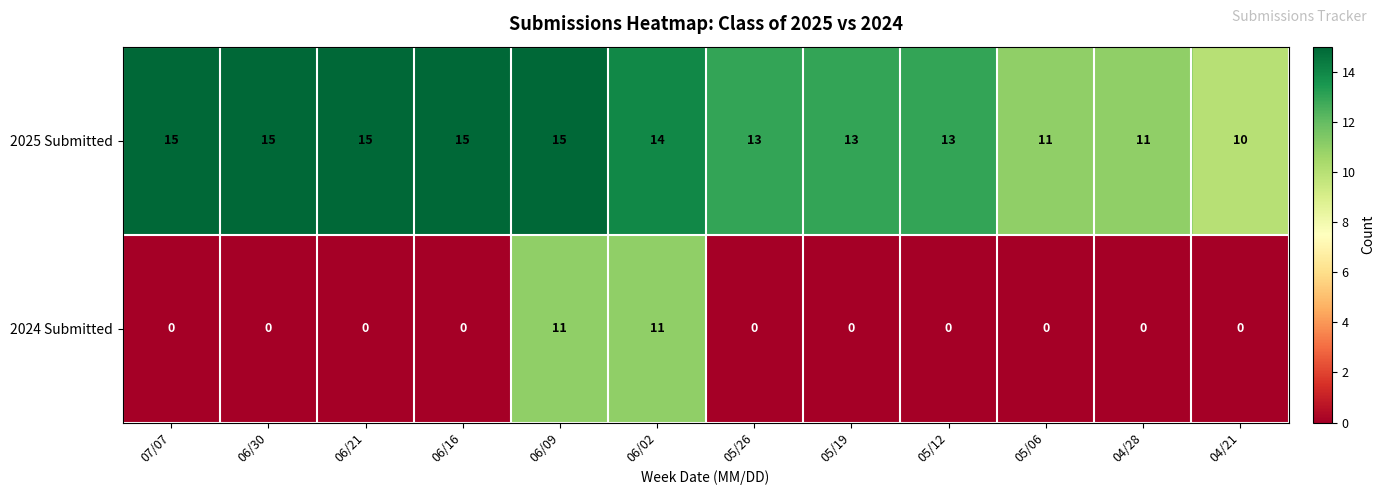

Rank the series by their average value, from lowest to highest.

2024 Submitted, 2025 Submitted